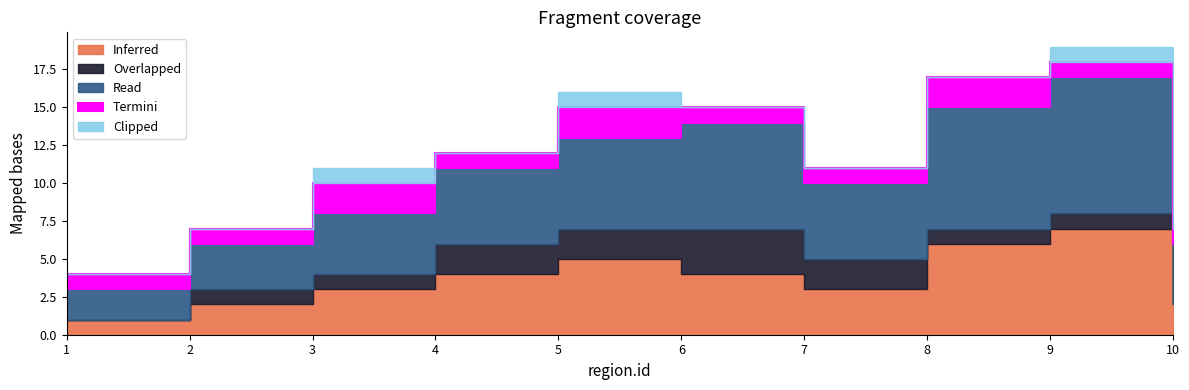

What are all the series names shown in the legend?

Inferred, Overlapped, Read, Termini, Clipped